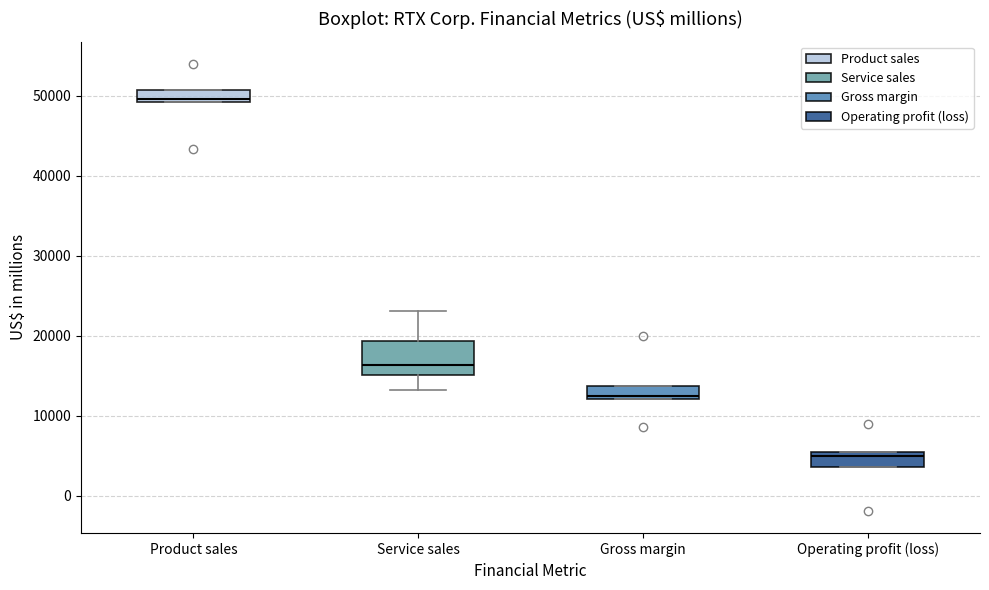

Reading left to right, read every box against the y-axis: the position of its median line, the range the box covers, and the ends of its whiskers. The values are not printed on the chart, so give them approximately, as read against the axis.

Product sales: median 50000, box 49000 to 51000, whiskers 49000 to 51000
Service sales: median 16000, box 15000 to 19000, whiskers 13000 to 23000
Gross margin: median 12000 (just above the box's lower edge), box 12000 to 14000, whiskers 12000 to 14000
Operating profit (loss): median 5000 (just below the box's upper edge), box 4000 to 5000, whiskers 4000 to 5000